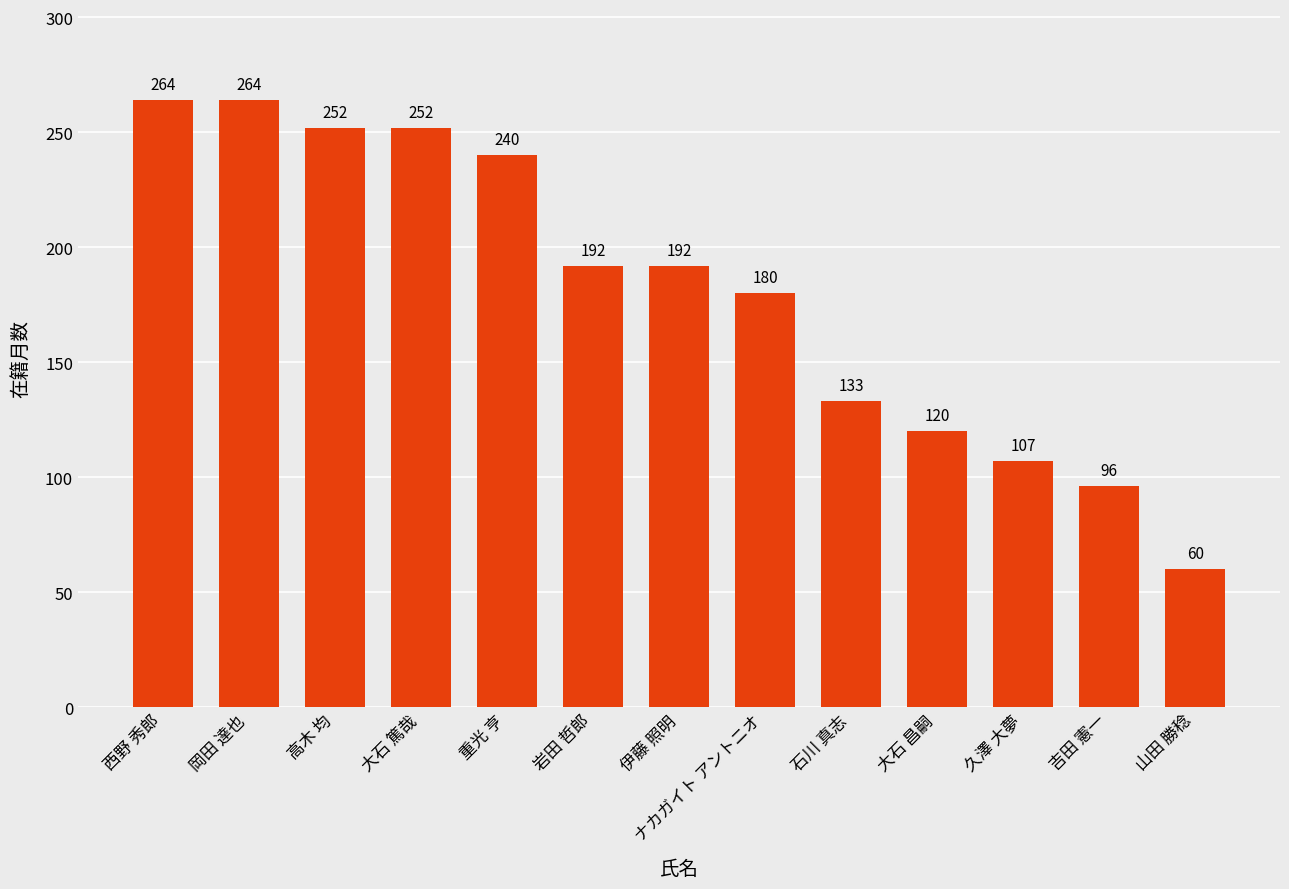

At which label does the data first exceed 192?

西野 秀郎